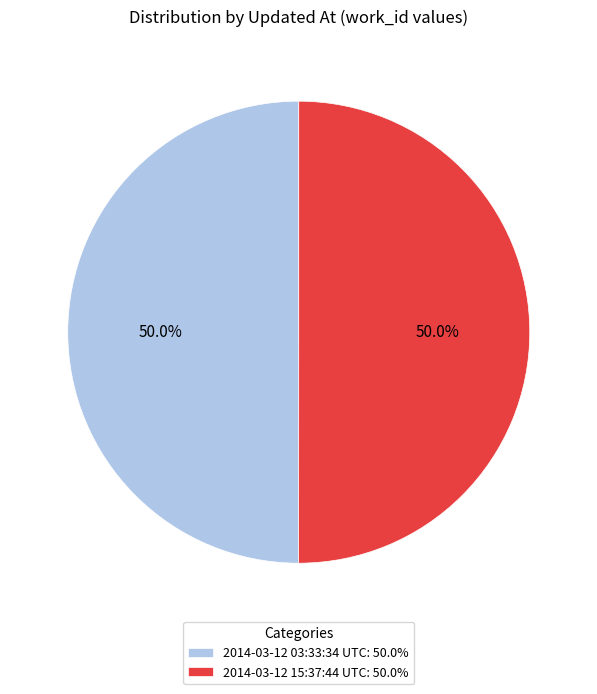

Count the number of slices in the pie.

2